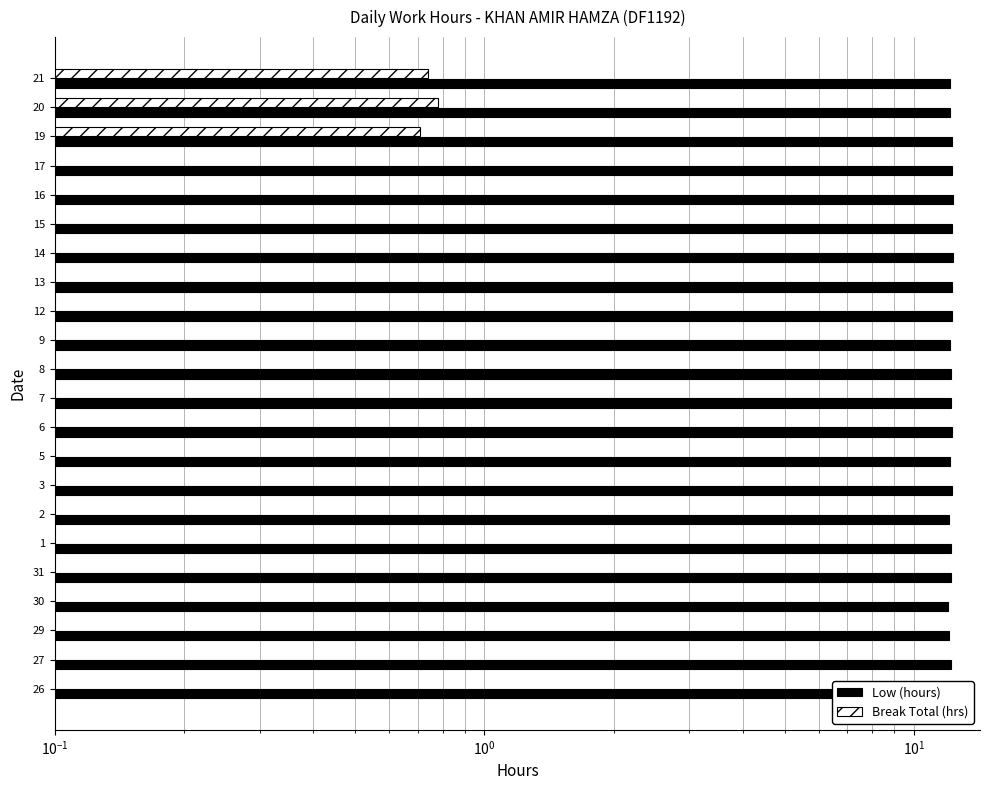

Which has a higher value, 16 or 13?

16